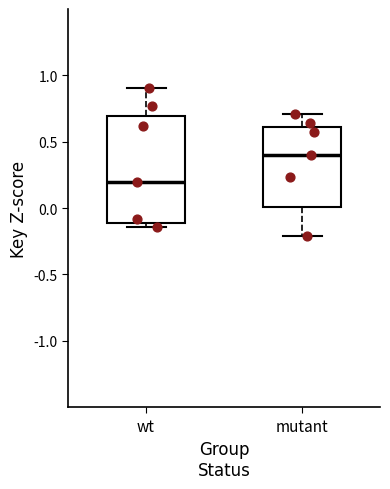

Which box has the highest median line?

mutant